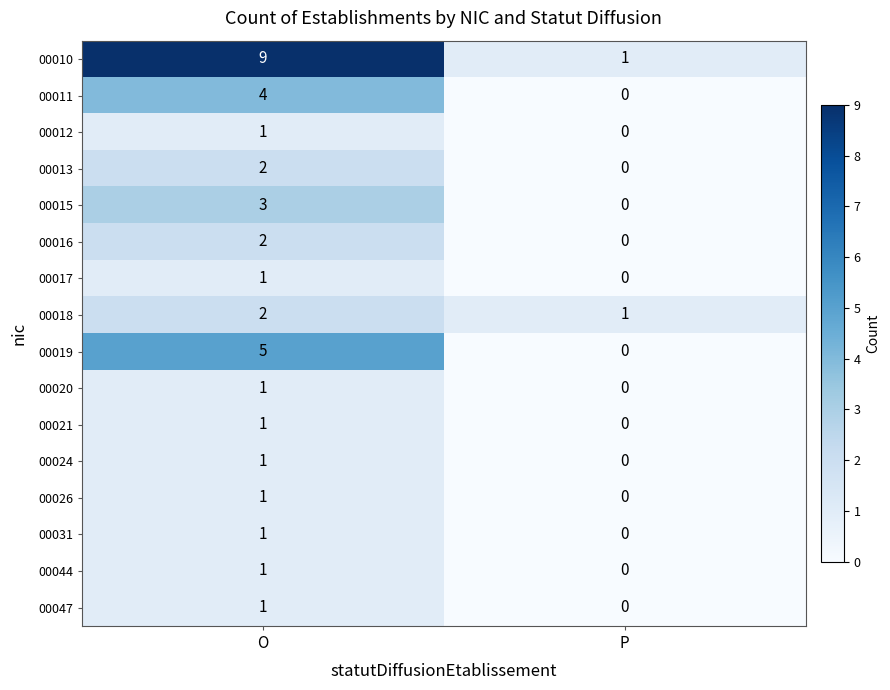

The 00011 series shows 1 at O. True or false?

False